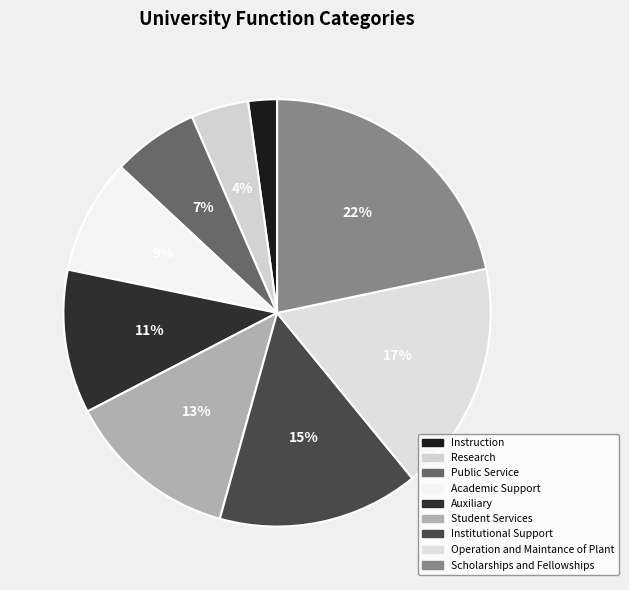

How many segments does this pie chart have?

9